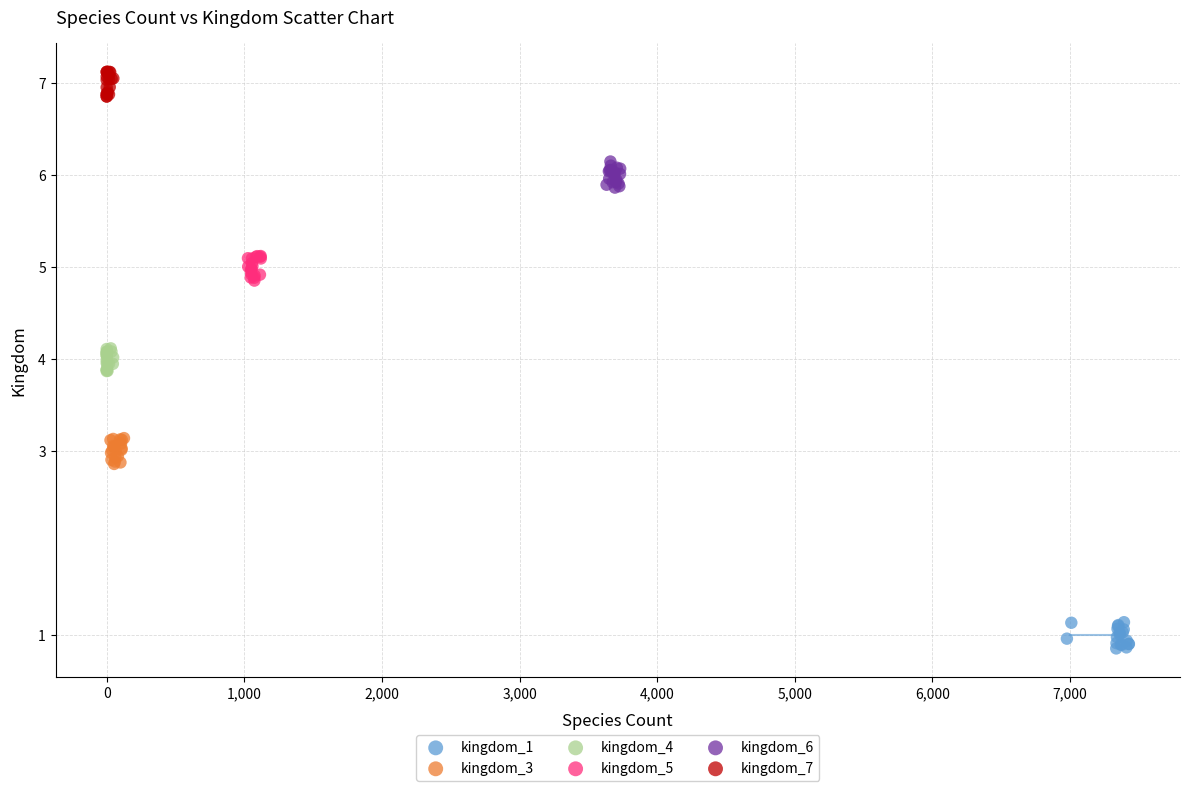

Which series contains the lowest Y value?

kingdom_1